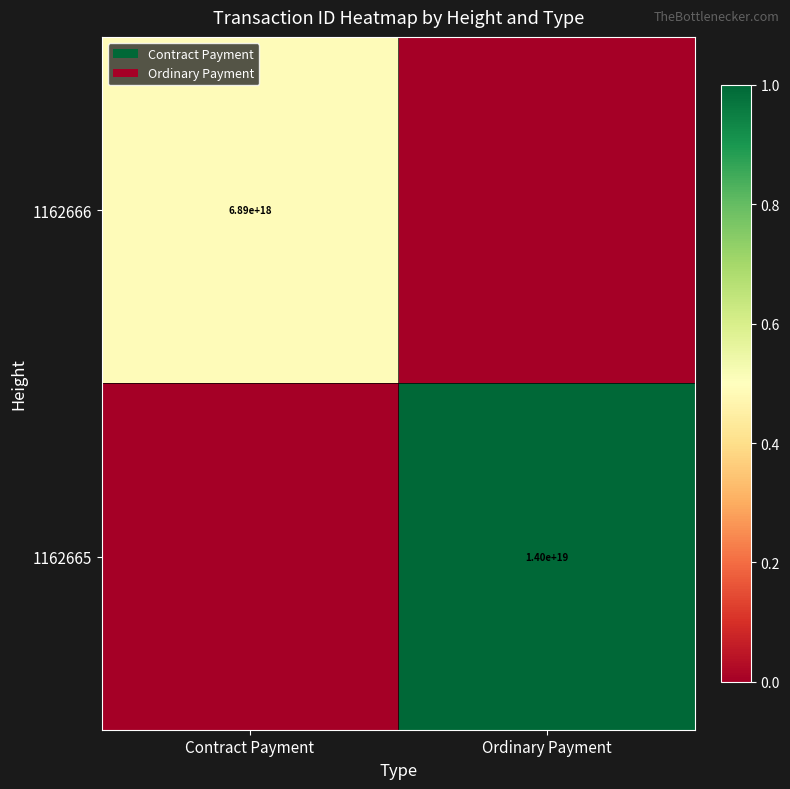

The 1162665 series shows 14000000000000000000 at Ordinary Payment. True or false?

True